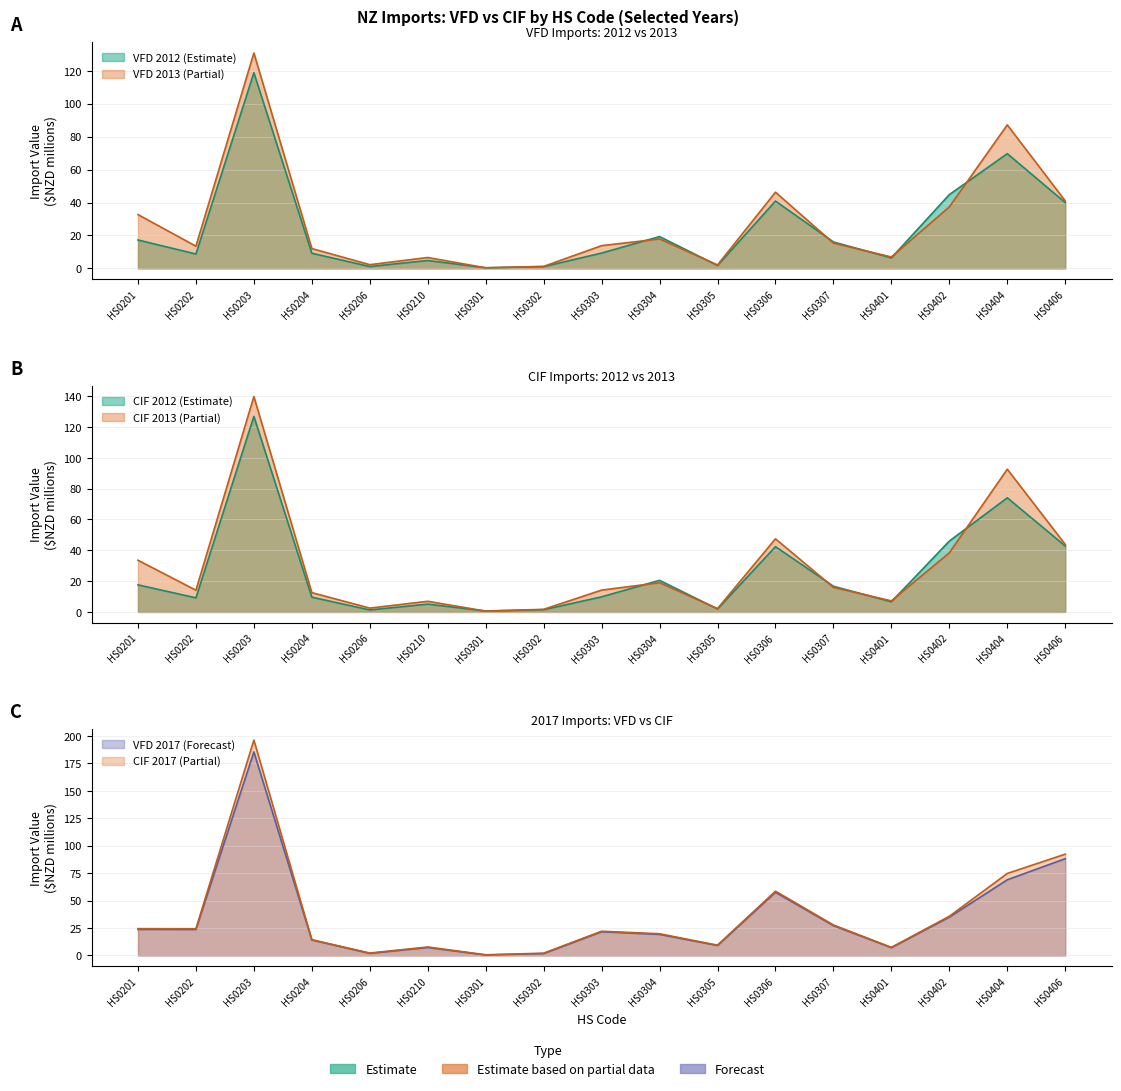

Where is the first local minimum for vfd_2013?

HS0202